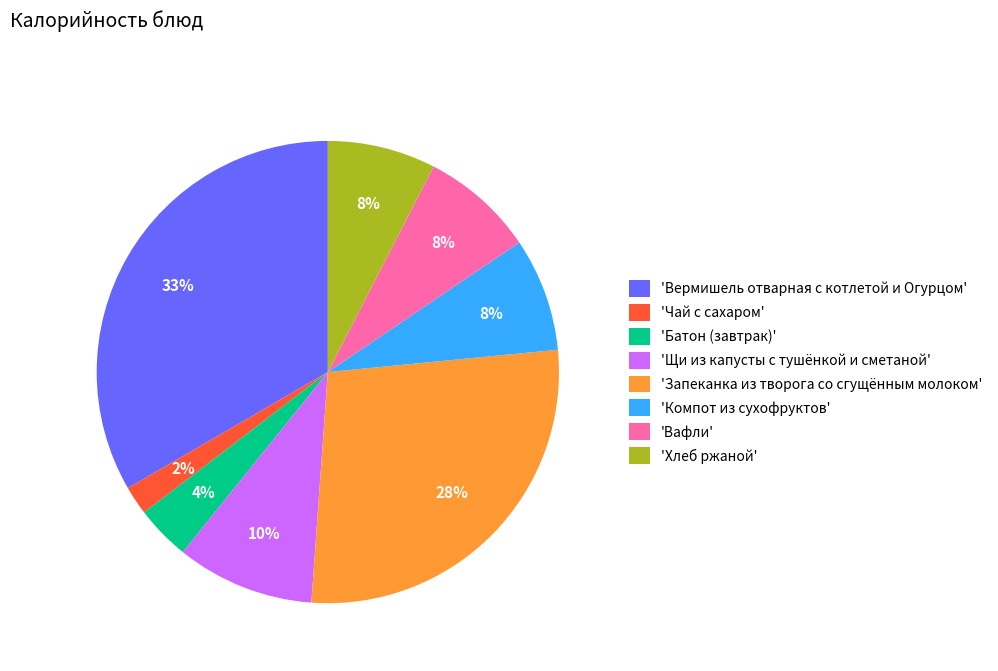

What is the ratio of the value at 'Чай с сахаром' to the value at 'Батон (завтрак)'?

0.5